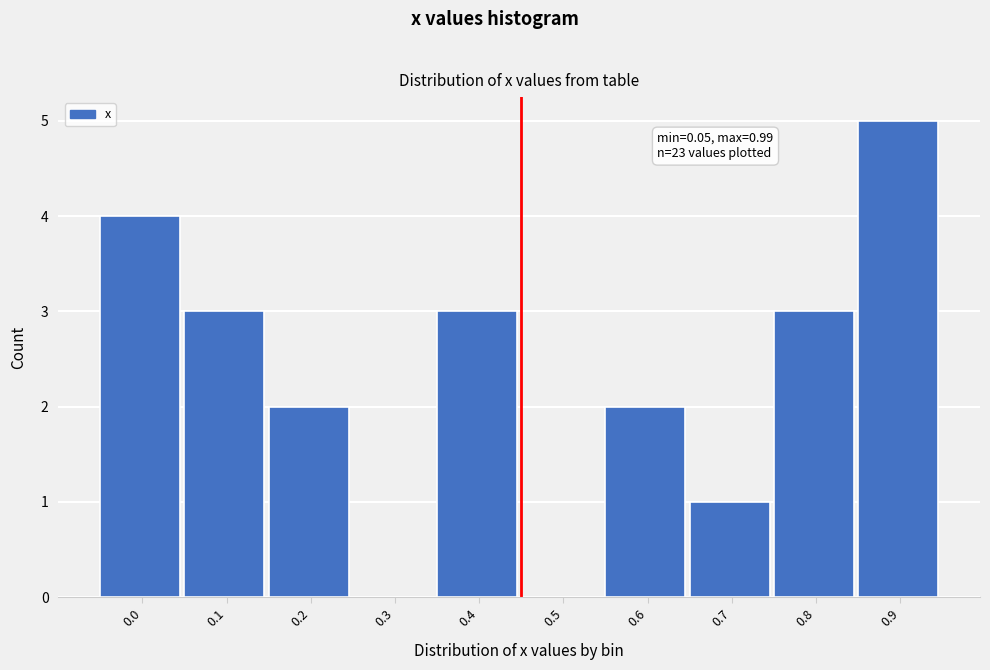

Reading right to left, list all the values displayed in this chart.

0.9=5	0.8=3	0.7=1	0.6=2	0.5=0	0.4=3	0.3=0	0.2=2	0.1=3	0.0=4